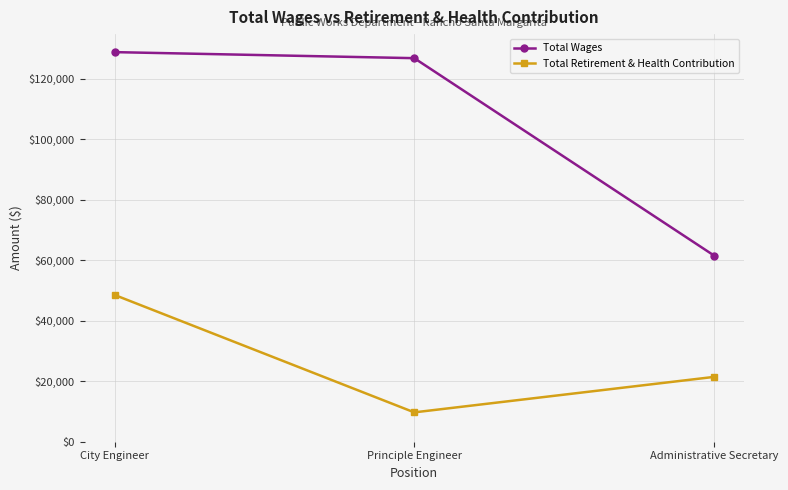

Reading right to left, extract all data points from this chart.

Total Wages: 61527	126742	128739
Total Retirement & Health Contribution: 21420	9700	48513